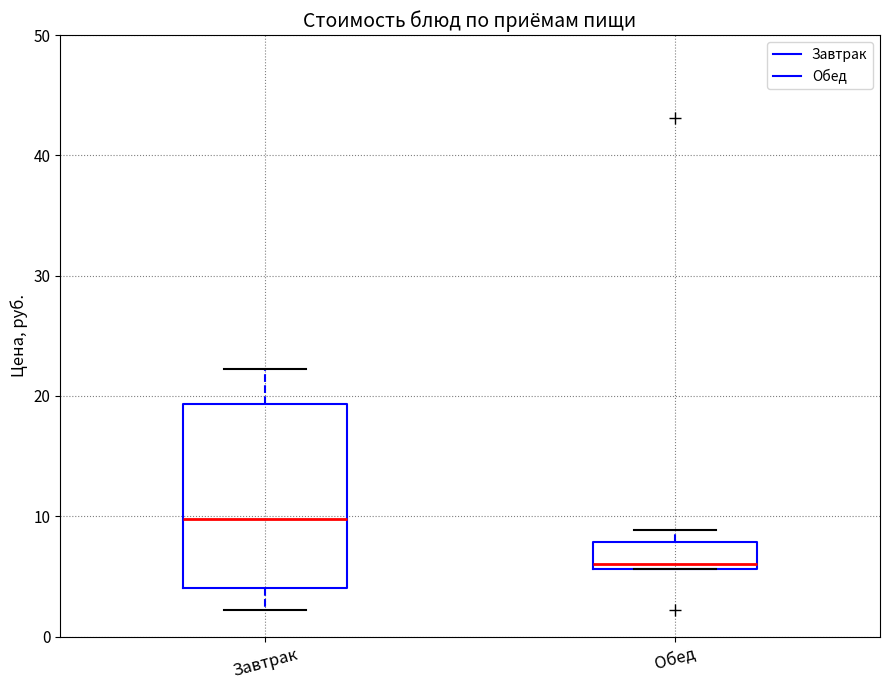

Reading left to right, transcribe this box plot: for each box, give where its median line is, the range the box spans, and where its two whiskers end, as read against the y-axis. The values are not printed on the chart, so give them approximately, as read against the axis.

Завтрак: median 10, box 4 to 19, whiskers 2 to 22
Обед: median 6 (just above the box's lower edge), box 6 to 8, whiskers 6 to 9